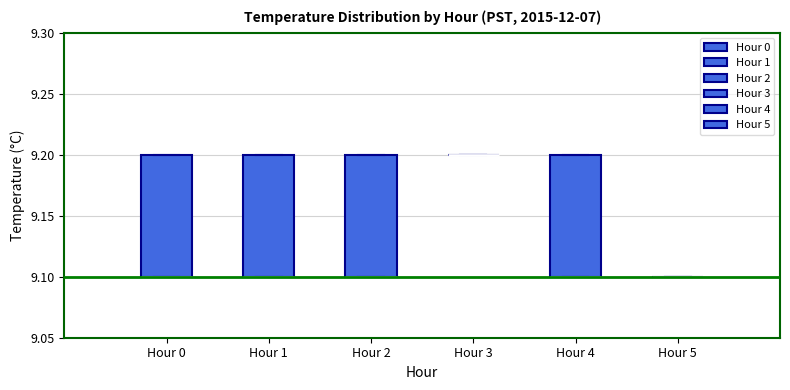

Reading left to right, transcribe this box plot: for each box, give where its median line is, the range the box spans, and where its two whiskers end, as read against the y-axis. The values are not printed on the chart, so give them approximately, as read against the axis.

Hour 0: median 9.1 (drawn on the box's lower edge), box 9.1 to 9.2, whiskers 9.1 to 9.2
Hour 1: median 9.1 (drawn on the box's lower edge), box 9.1 to 9.2, whiskers 9.1 to 9.2
Hour 2: median 9.1 (drawn on the box's lower edge), box 9.1 to 9.2, whiskers 9.1 to 9.2
Hour 3: box collapsed to a line at 9.2, whiskers 9.2 to 9.2
Hour 4: median 9.1 (drawn on the box's lower edge), box 9.1 to 9.2, whiskers 9.1 to 9.2
Hour 5: box collapsed to a line at 9.1, whiskers 9.1 to 9.1